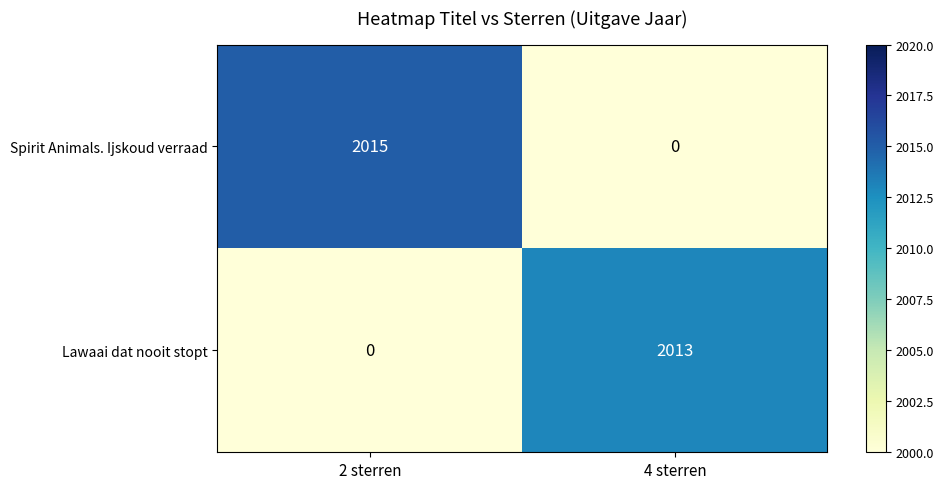

Which series has the widest spread of values?

Spirit Animals. Ijskoud verraad